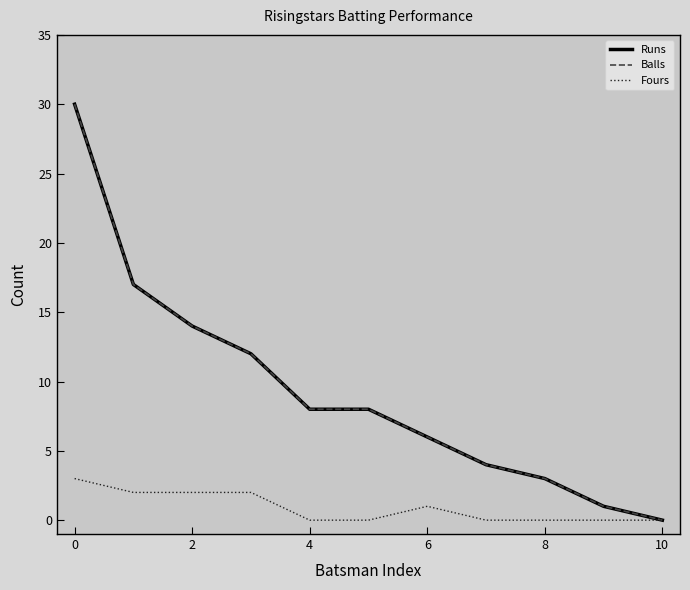

Where is Runs nearest to the value 15?

2